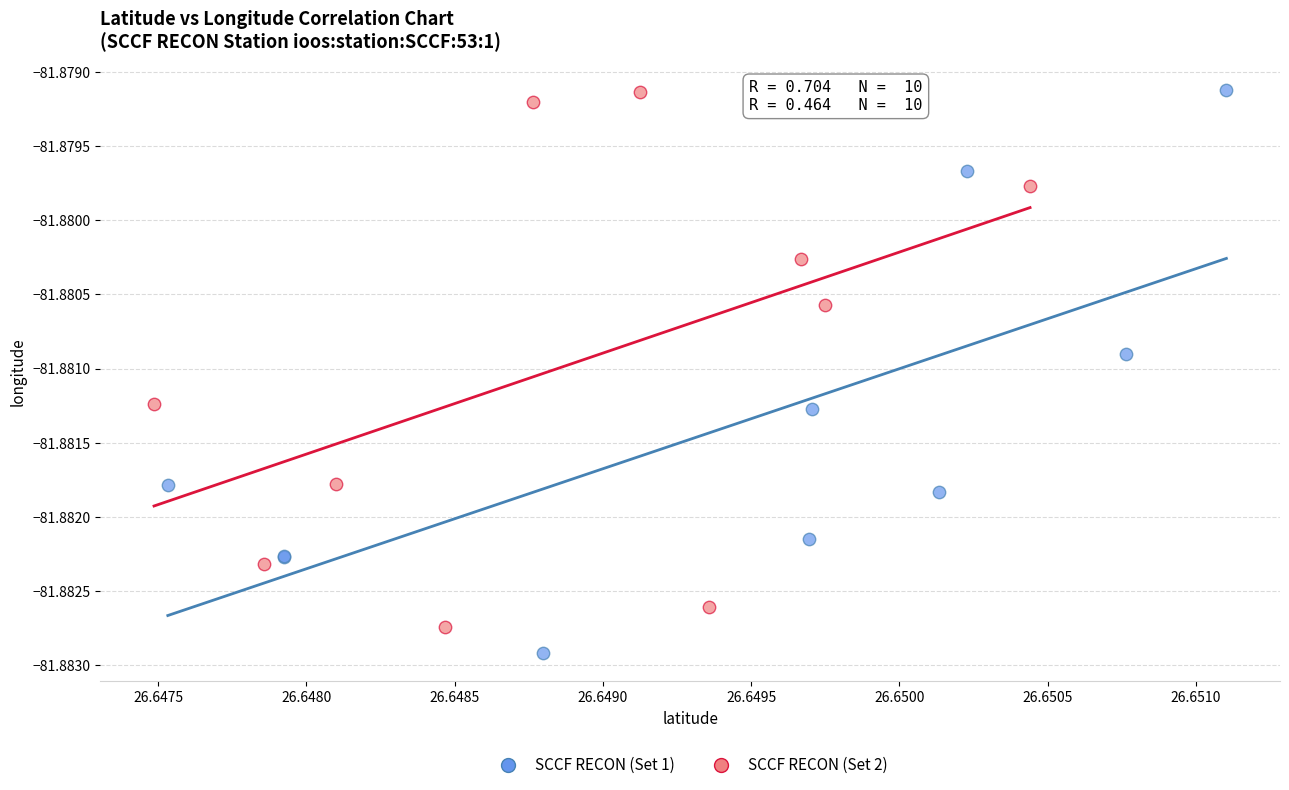

Which series reaches the minimum Y coordinate?

SCCF RECON (Set 1)